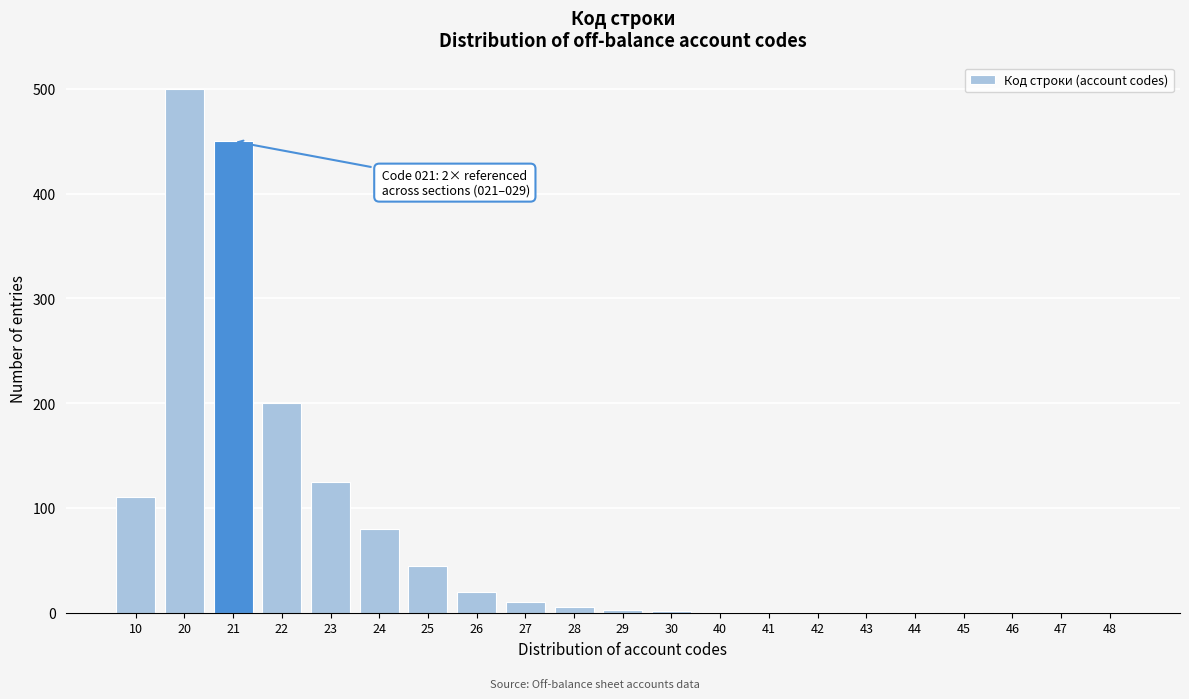

Where is the data nearest to the value 250?

22